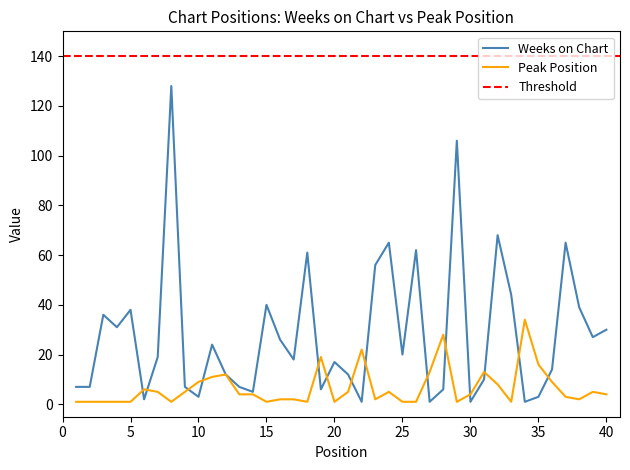

At which label is Peak Position closest to 17?

35